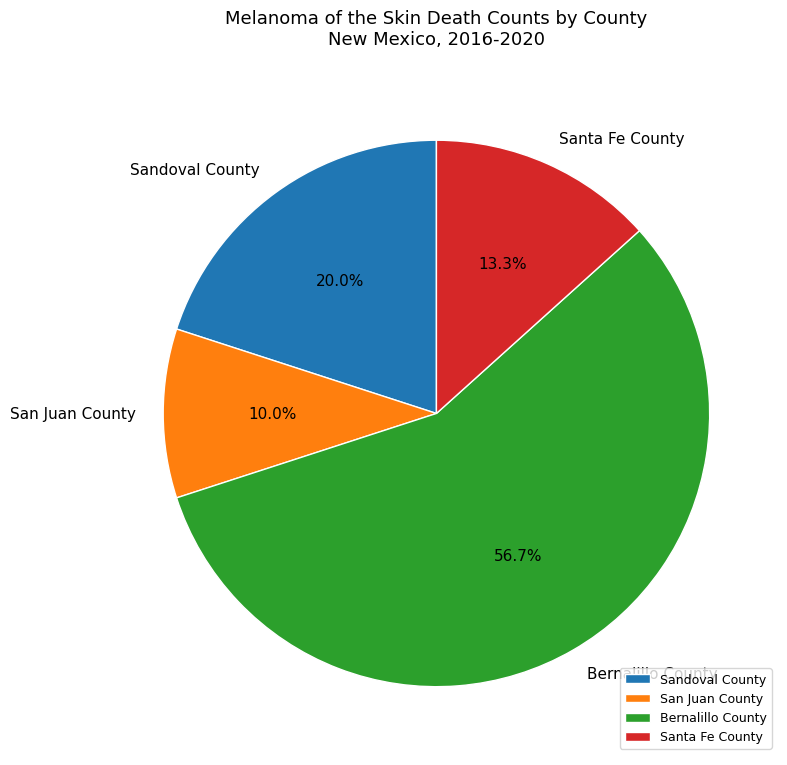

What is the ratio of the value at Bernalillo County to the value at Sandoval County?

2.8